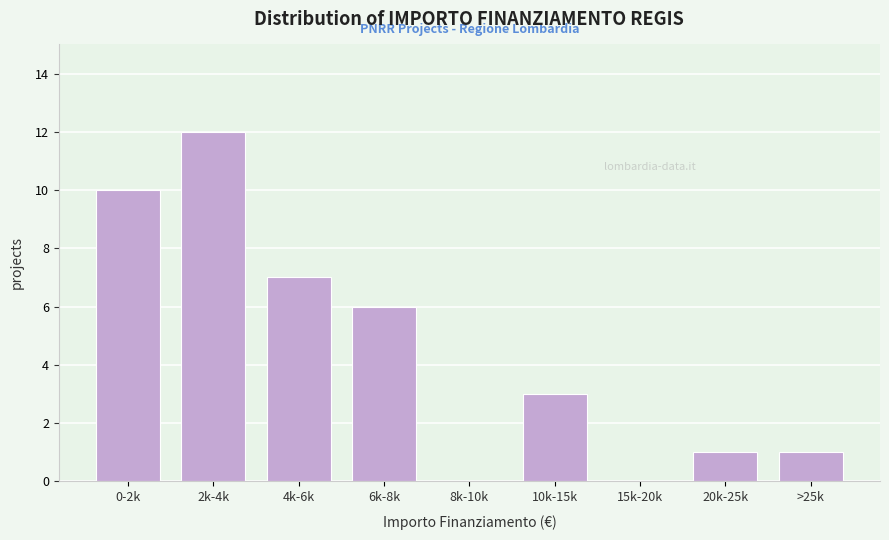

Reading left to right, what are all the values shown in this chart?

0-2k=10	2k-4k=12	4k-6k=7	6k-8k=6	8k-10k=0	10k-15k=3	15k-20k=0	20k-25k=1	>25k=1